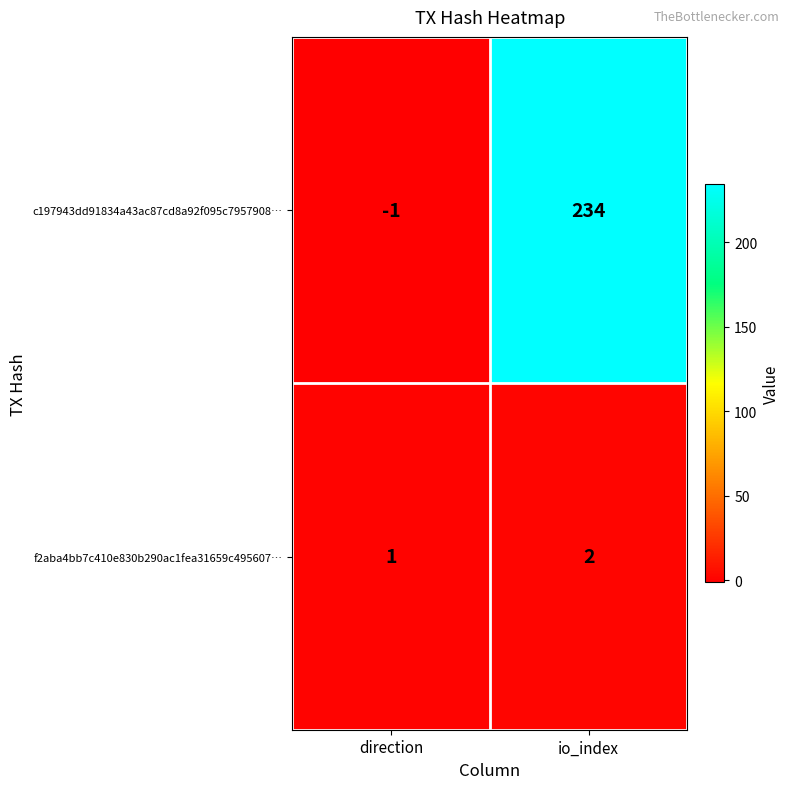

What value does the c197943dd91834a43ac87cd8a92f095c7957908… series have at io_index, to the nearest 5?

235